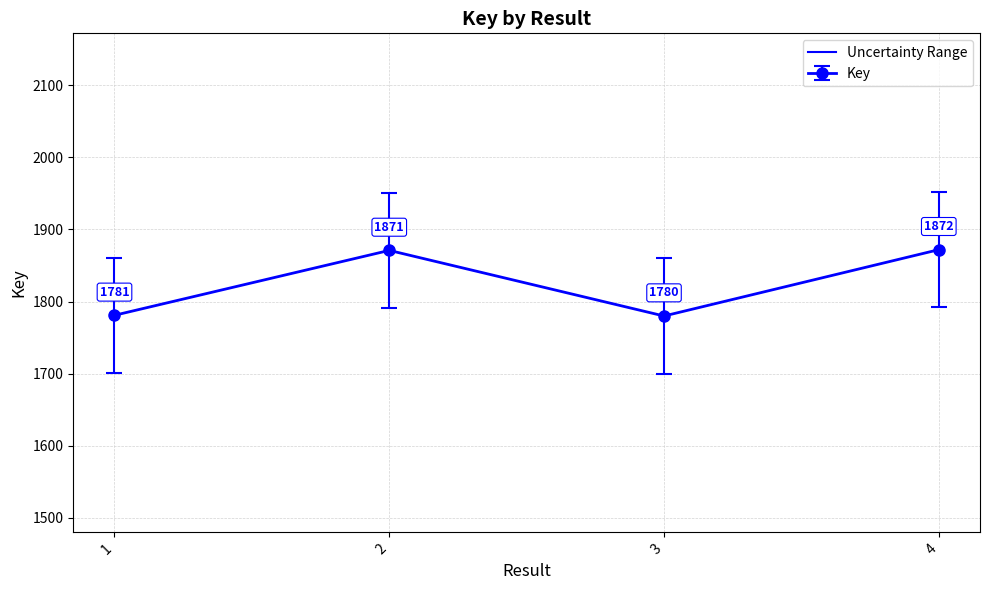

Reading left to right, extract all data points from this chart.

1781	1871	1780	1872